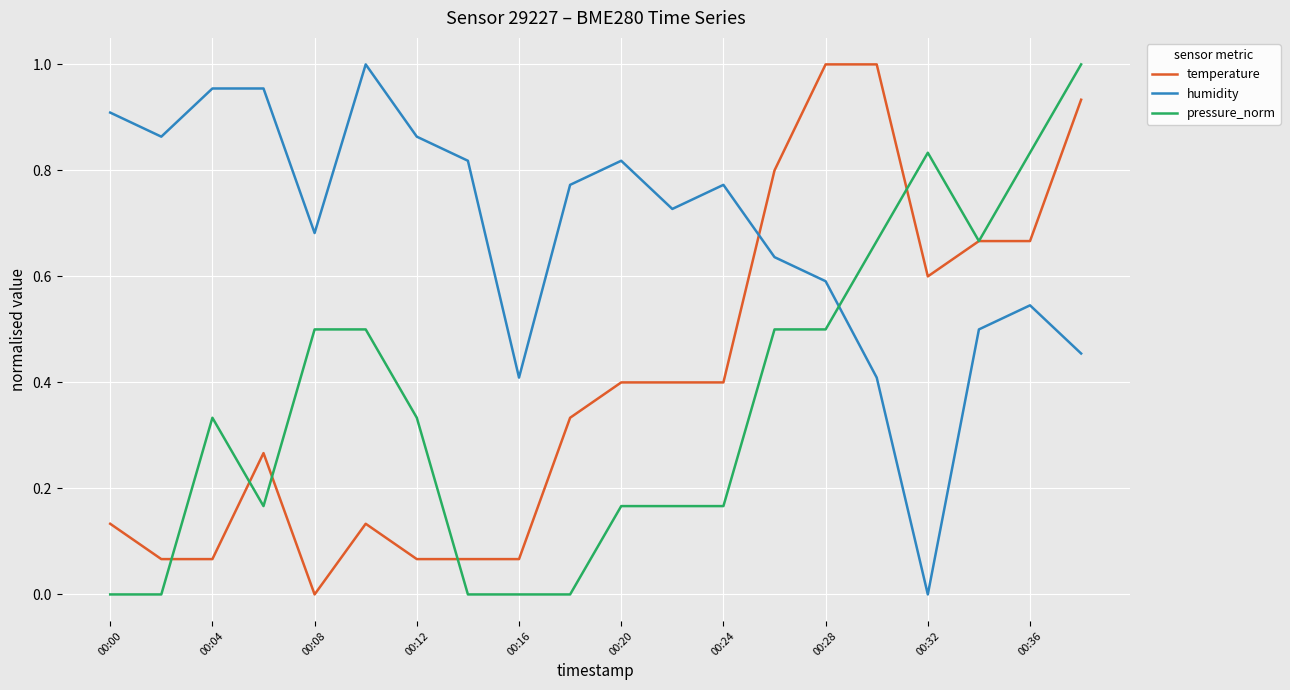

Which series has the largest total across all categories?

humidity